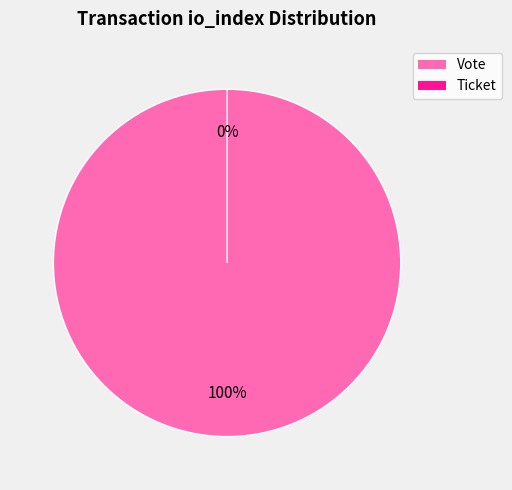

Count the number of slices in the pie.

2